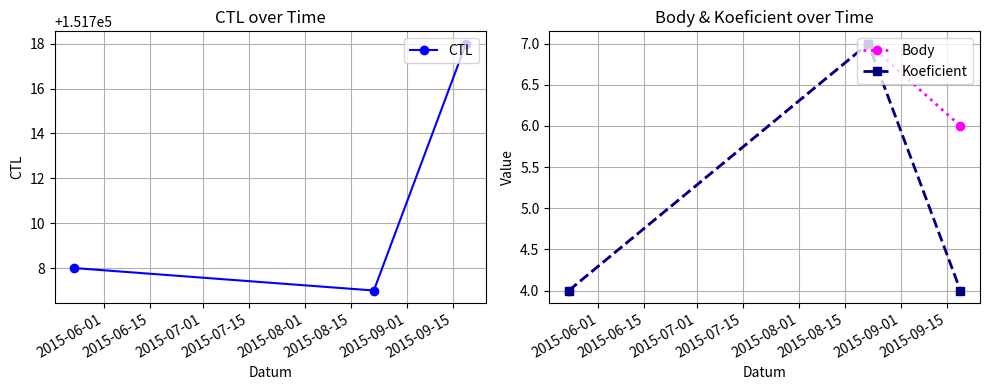

Which series has the largest total across all categories?

CTL